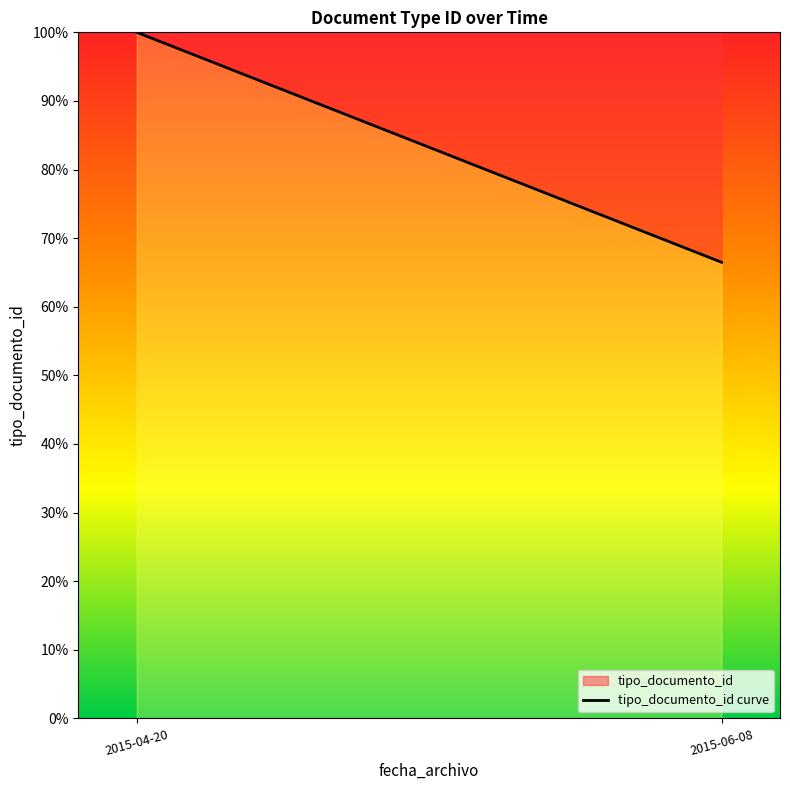

Does the chart display data point markers on the line(s)?

No